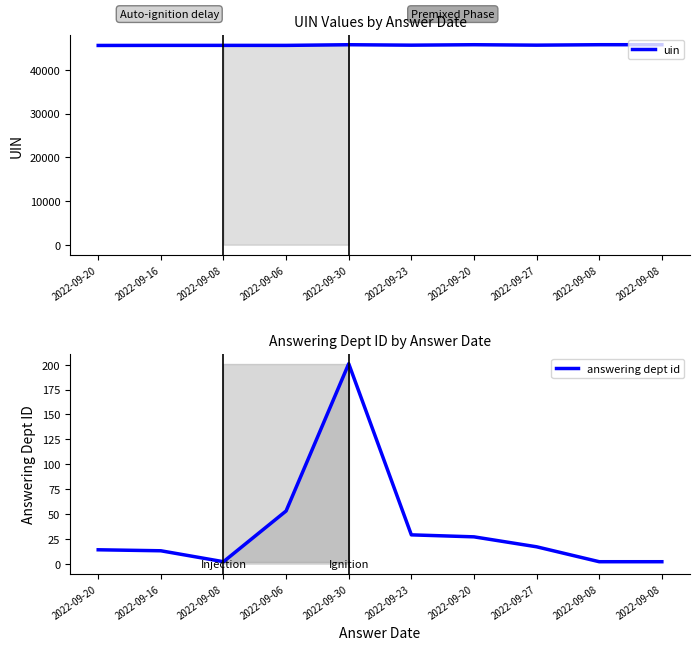

At which category is the sum across all series the highest?

2022-09-30